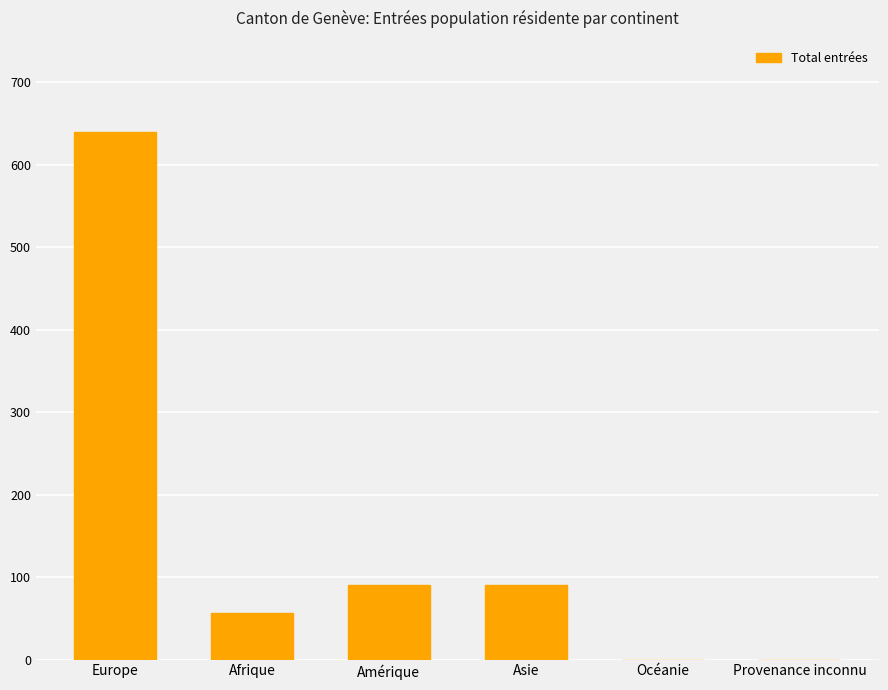

Count the number of categories in the chart.

6